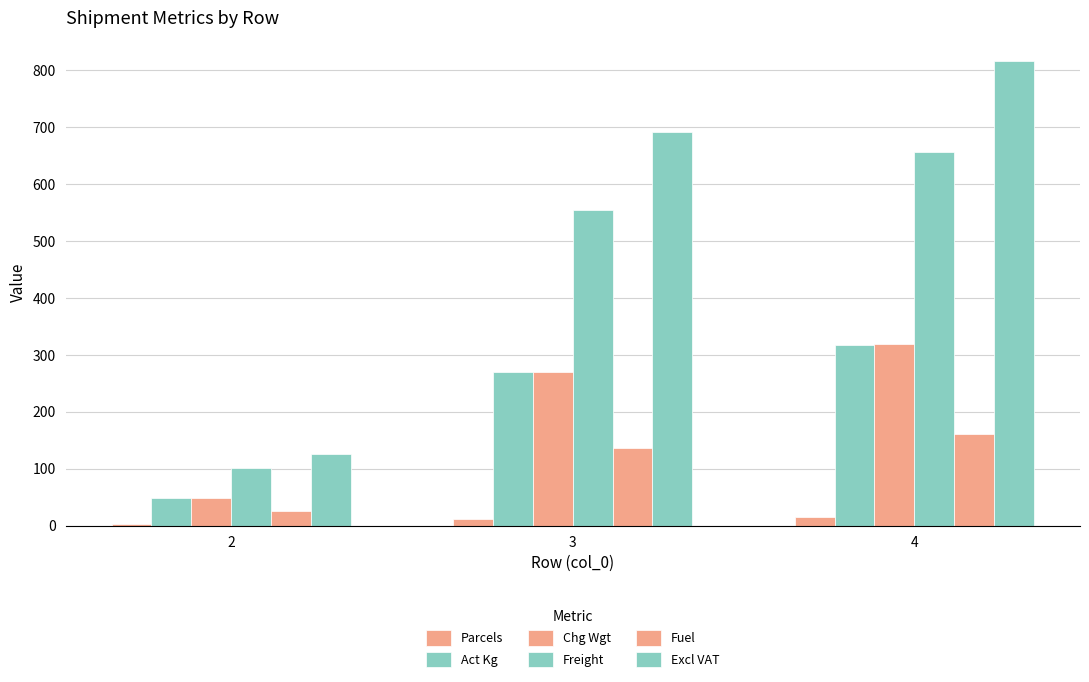

At how many categories does at least one series exceed 111?

3